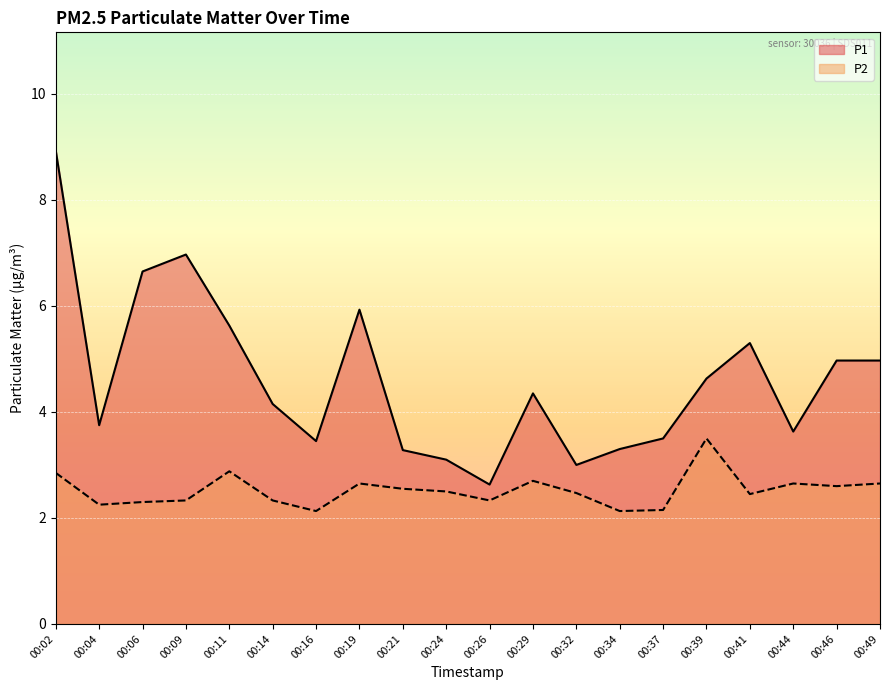

At which label does P1 reach its peak?

00:02